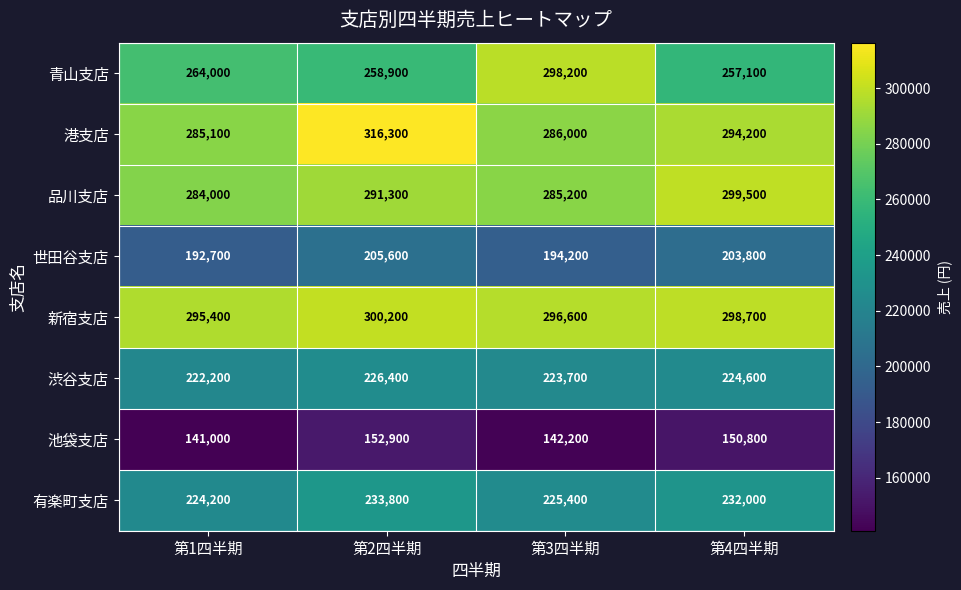

What is the sum of all 青山支店 values?

1078200